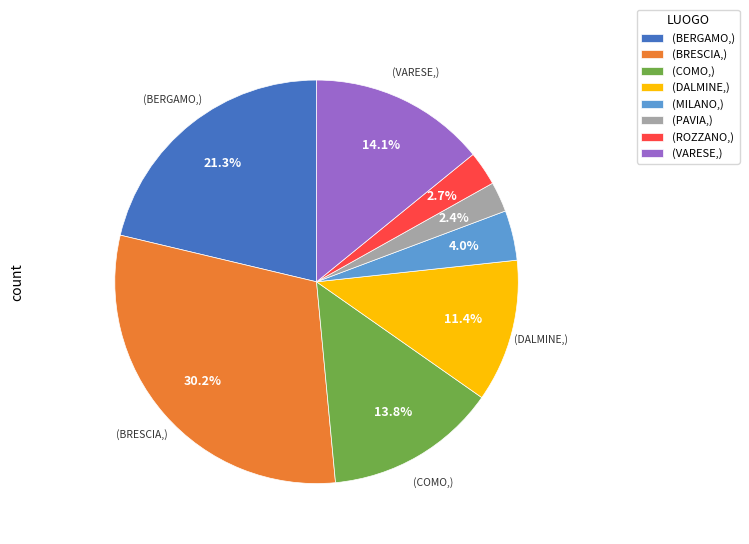

What is the largest slice in the pie chart?

(BRESCIA,)